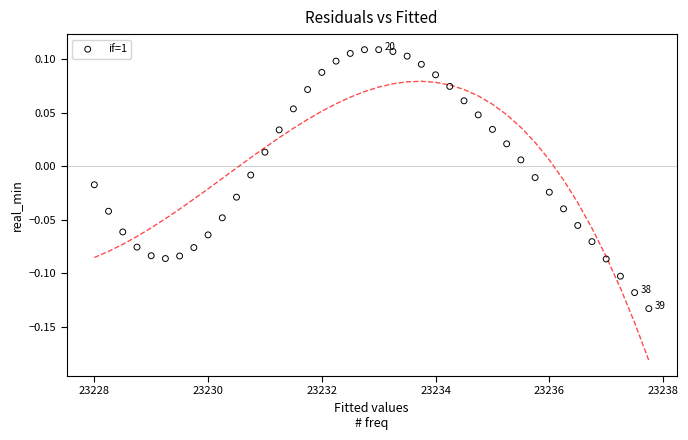

What is the range of X values (max minus min)?

9.8